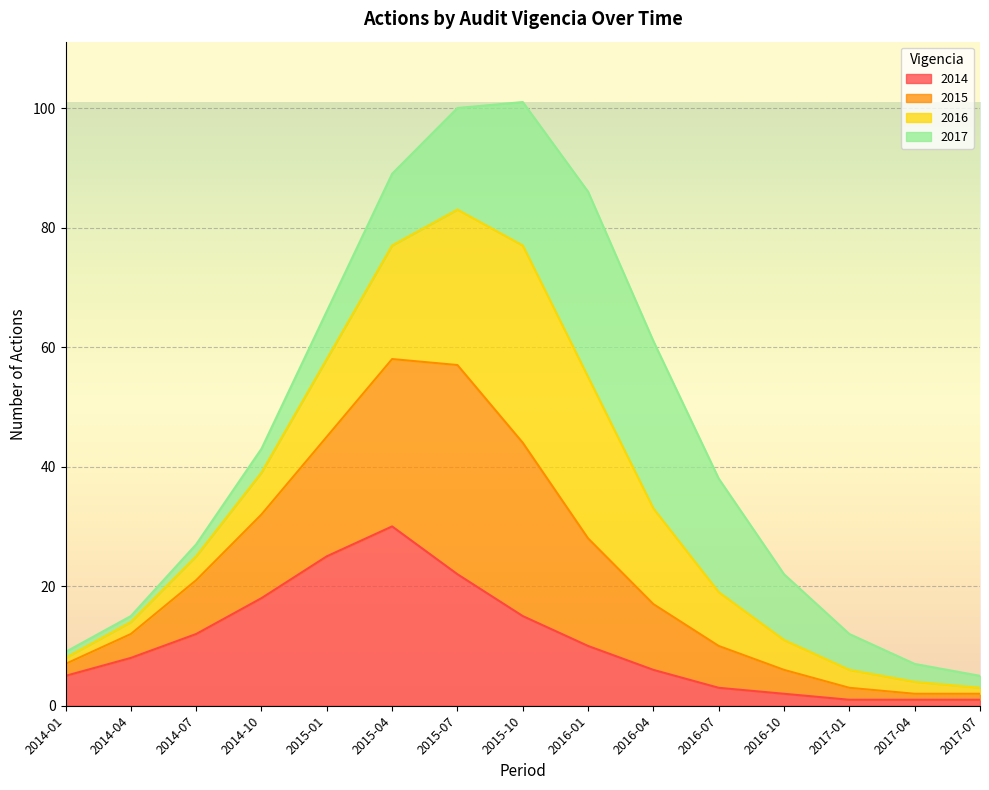

The value of 2015 at 2015-04 is 137. True or false?

False